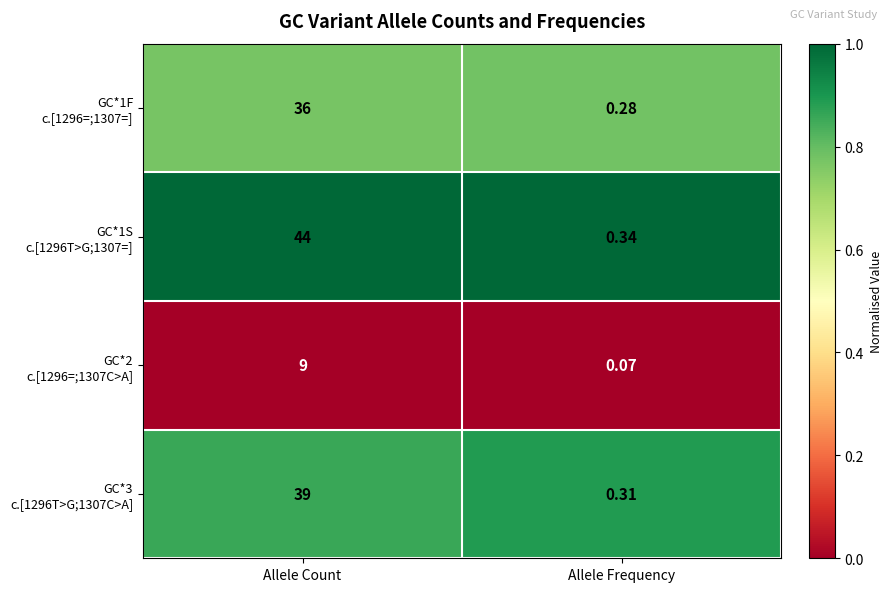

At which category is the sum across all series the highest?

Allele Count